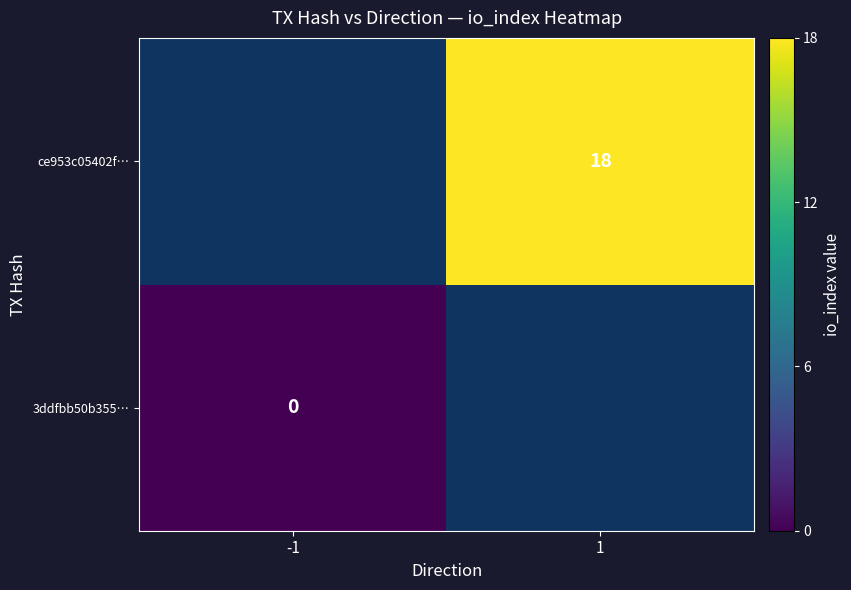

The ce953c05402f… series shows 12 at 1. True or false?

False